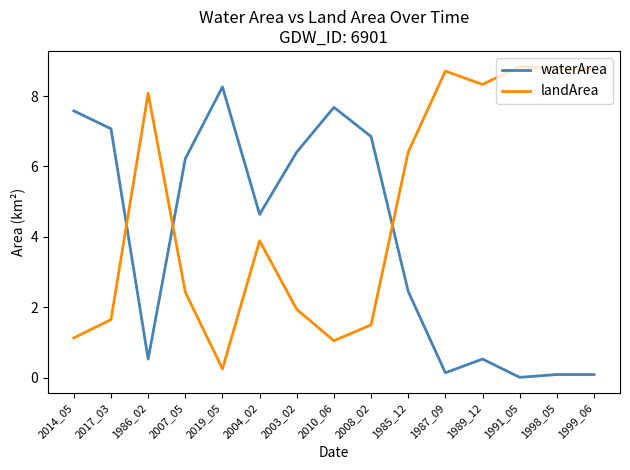

Is it true that landArea equals 6.4 at 1985_12?

True